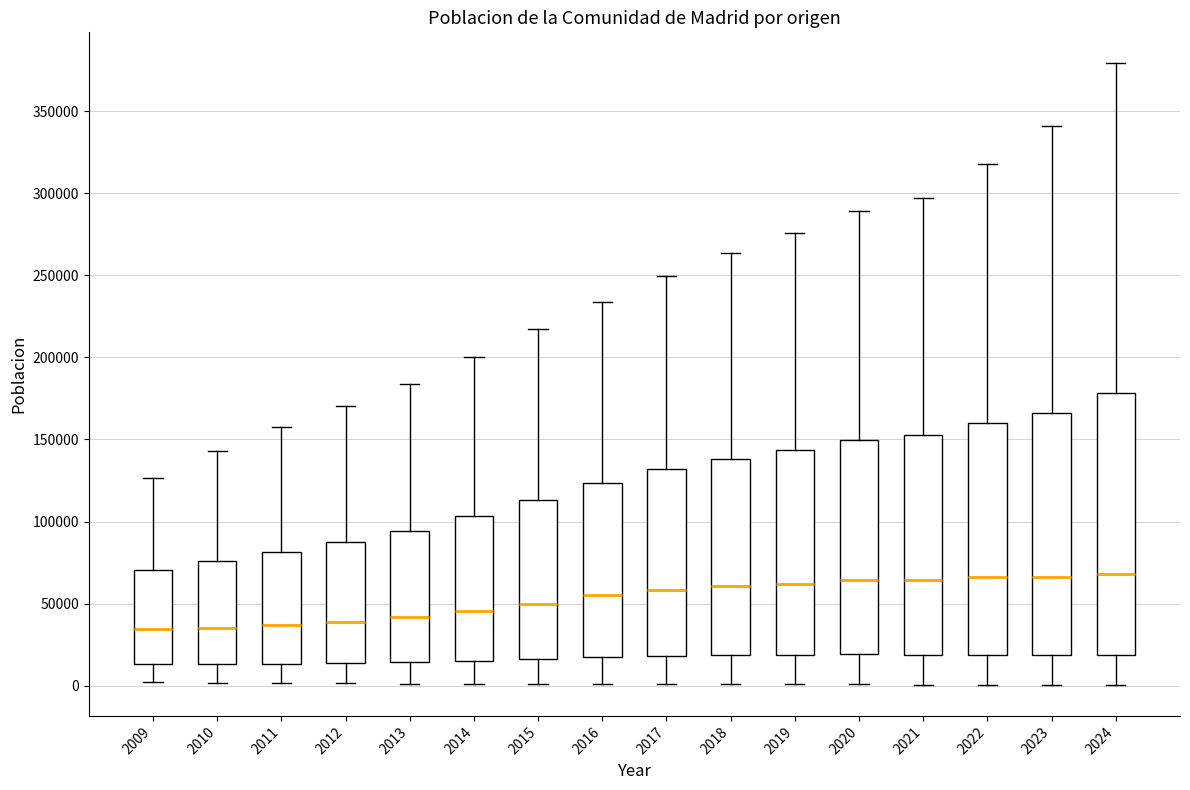

Reading left to right, read every box against the y-axis: the position of its median line, the range the box covers, and the ends of its whiskers. The values are not printed on the chart, so give them approximately, as read against the axis.

2009: median 35000, box 15000 to 70000, whiskers 0 to 125000
2010: median 35000, box 15000 to 75000, whiskers 0 to 145000
2011: median 35000, box 15000 to 80000, whiskers 0 to 155000
2012: median 40000, box 15000 to 90000, whiskers 0 to 170000
2013: median 40000, box 15000 to 95000, whiskers 0 to 185000
2014: median 45000, box 15000 to 105000, whiskers 0 to 200000
2015: median 50000, box 15000 to 115000, whiskers 0 to 215000
2016: median 55000, box 20000 to 125000, whiskers 0 to 235000
2017: median 60000, box 20000 to 130000, whiskers 0 to 250000
2018: median 60000, box 20000 to 140000, whiskers 0 to 265000
2019: median 60000, box 20000 to 145000, whiskers 0 to 275000
2020: median 65000, box 20000 to 150000, whiskers 0 to 290000
2021: median 65000, box 20000 to 155000, whiskers 0 to 295000
2022: median 65000, box 20000 to 160000, whiskers 0 to 320000
2023: median 65000, box 20000 to 165000, whiskers 0 to 340000
2024: median 70000, box 20000 to 180000, whiskers 0 to 380000